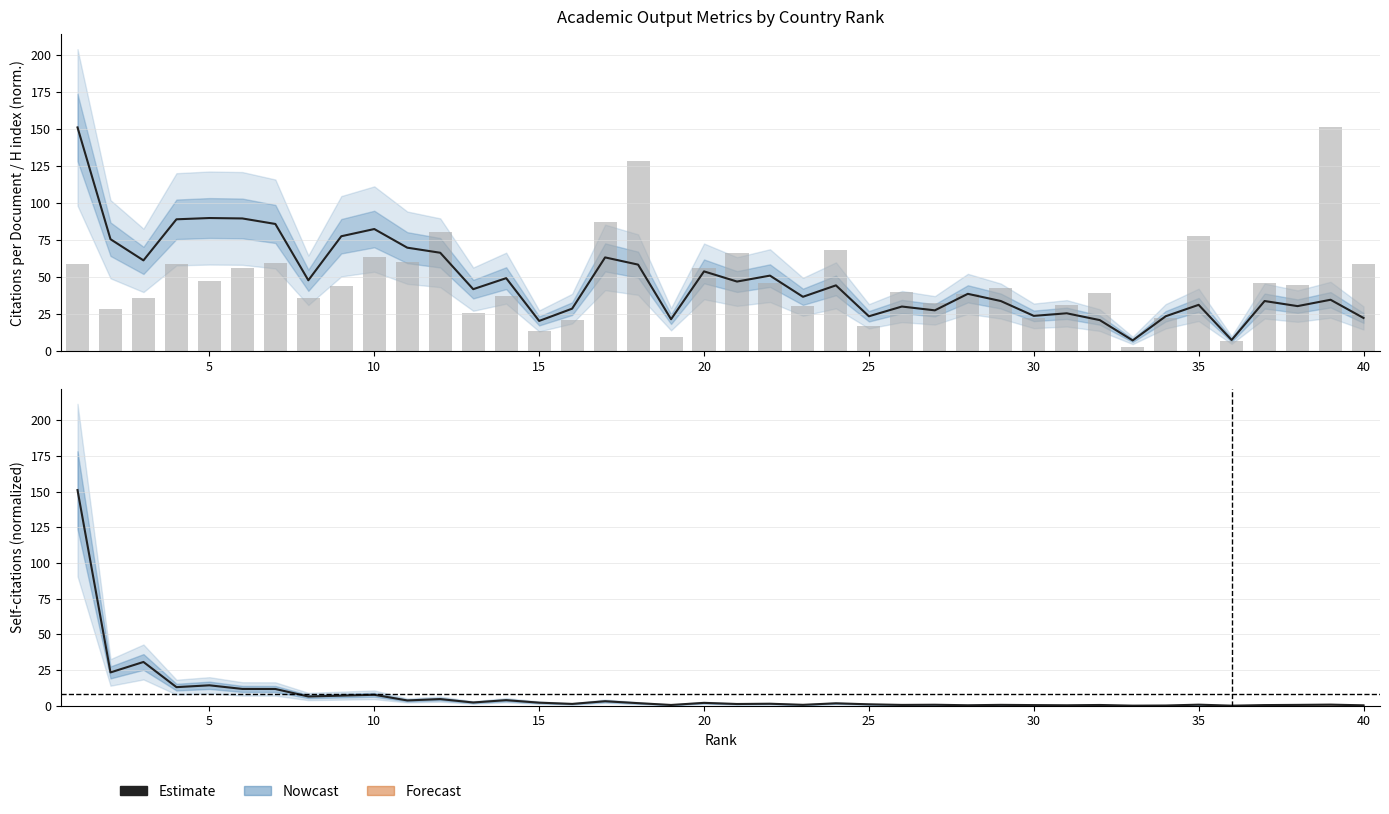

How many values in the Estimate (H index norm.) series are below 41?

20